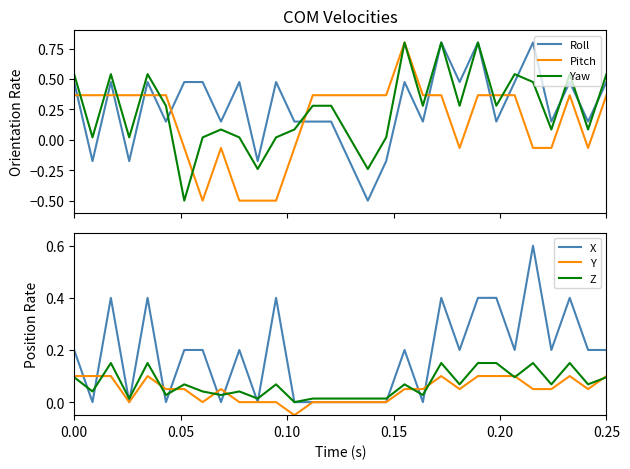

Is it true that Roll equals 0.5 at 0.00?

True